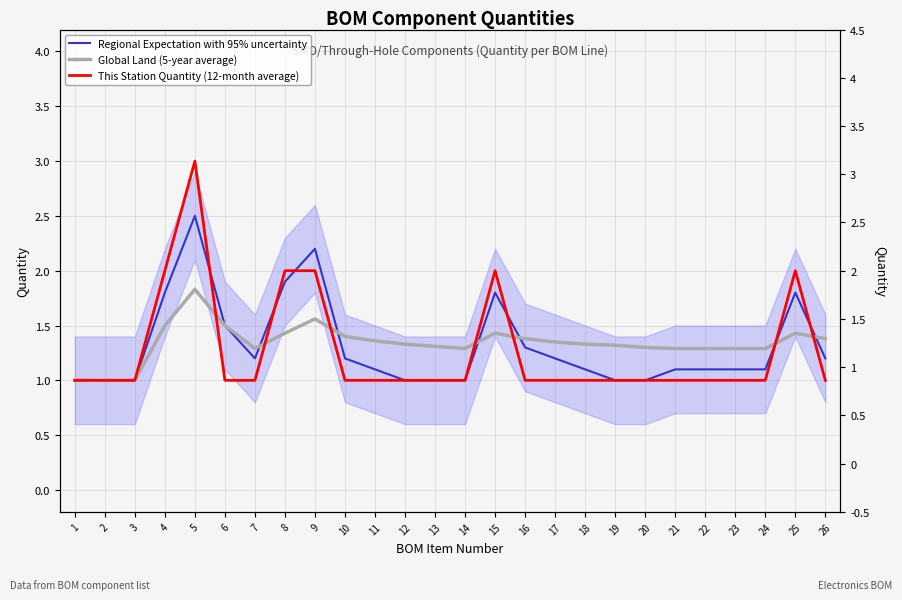

Reading right to left, list all the values displayed in this chart.

Regional Expectation with 95% uncertainty: 26=1.2	25=1.8	24=1.1	23=1.1	22=1.1	21=1.1	20=1.0	19=1.0	18=1.1	17=1.2	16=1.3	15=1.8	14=1.0	13=1.0	12=1.0	11=1.1	10=1.2	9=2.2	8=1.9	7=1.2	6=1.5	5=2.5	4=1.8	3=1.0	2=1.0	1=1.0
Global Land (5-year average): 26=1.4	25=1.4	24=1.3	23=1.3	22=1.3	21=1.3	20=1.3	19=1.3	18=1.3	17=1.4	16=1.4	15=1.4	14=1.3	13=1.3	12=1.3	11=1.4	10=1.4	9=1.6	8=1.4	7=1.3	6=1.5	5=1.8	4=1.5	3=1.0	2=1.0	1=1.0
This Station Quantity (12-month average): 26=1.0	25=2.0	24=1.0	23=1.0	22=1.0	21=1.0	20=1.0	19=1.0	18=1.0	17=1.0	16=1.0	15=2.0	14=1.0	13=1.0	12=1.0	11=1.0	10=1.0	9=2.0	8=2.0	7=1.0	6=1.0	5=3.0	4=2.0	3=1.0	2=1.0	1=1.0